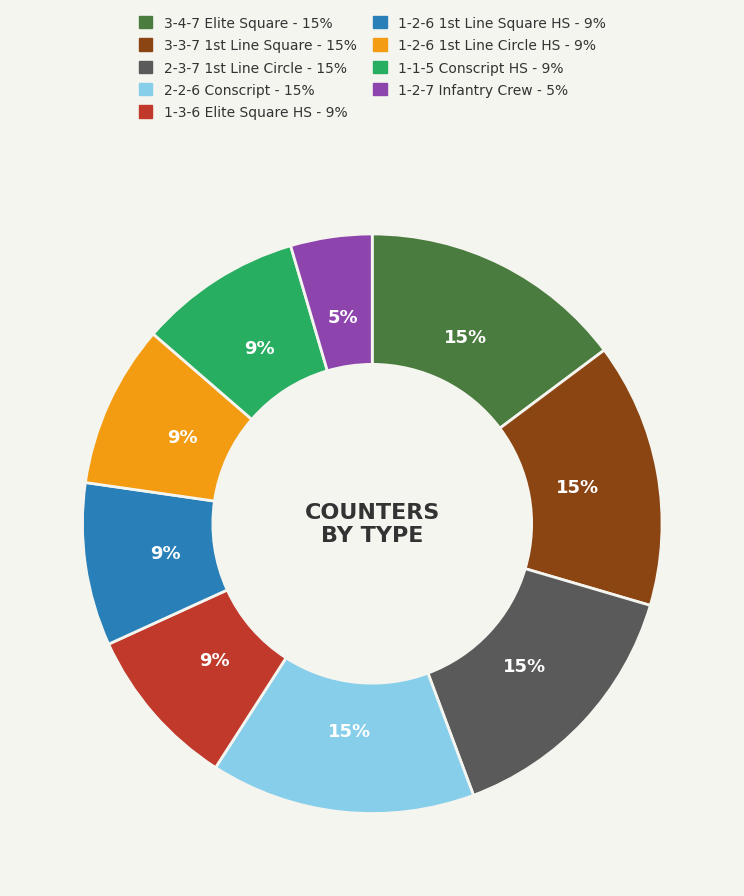

Count the number of slices in the pie.

9